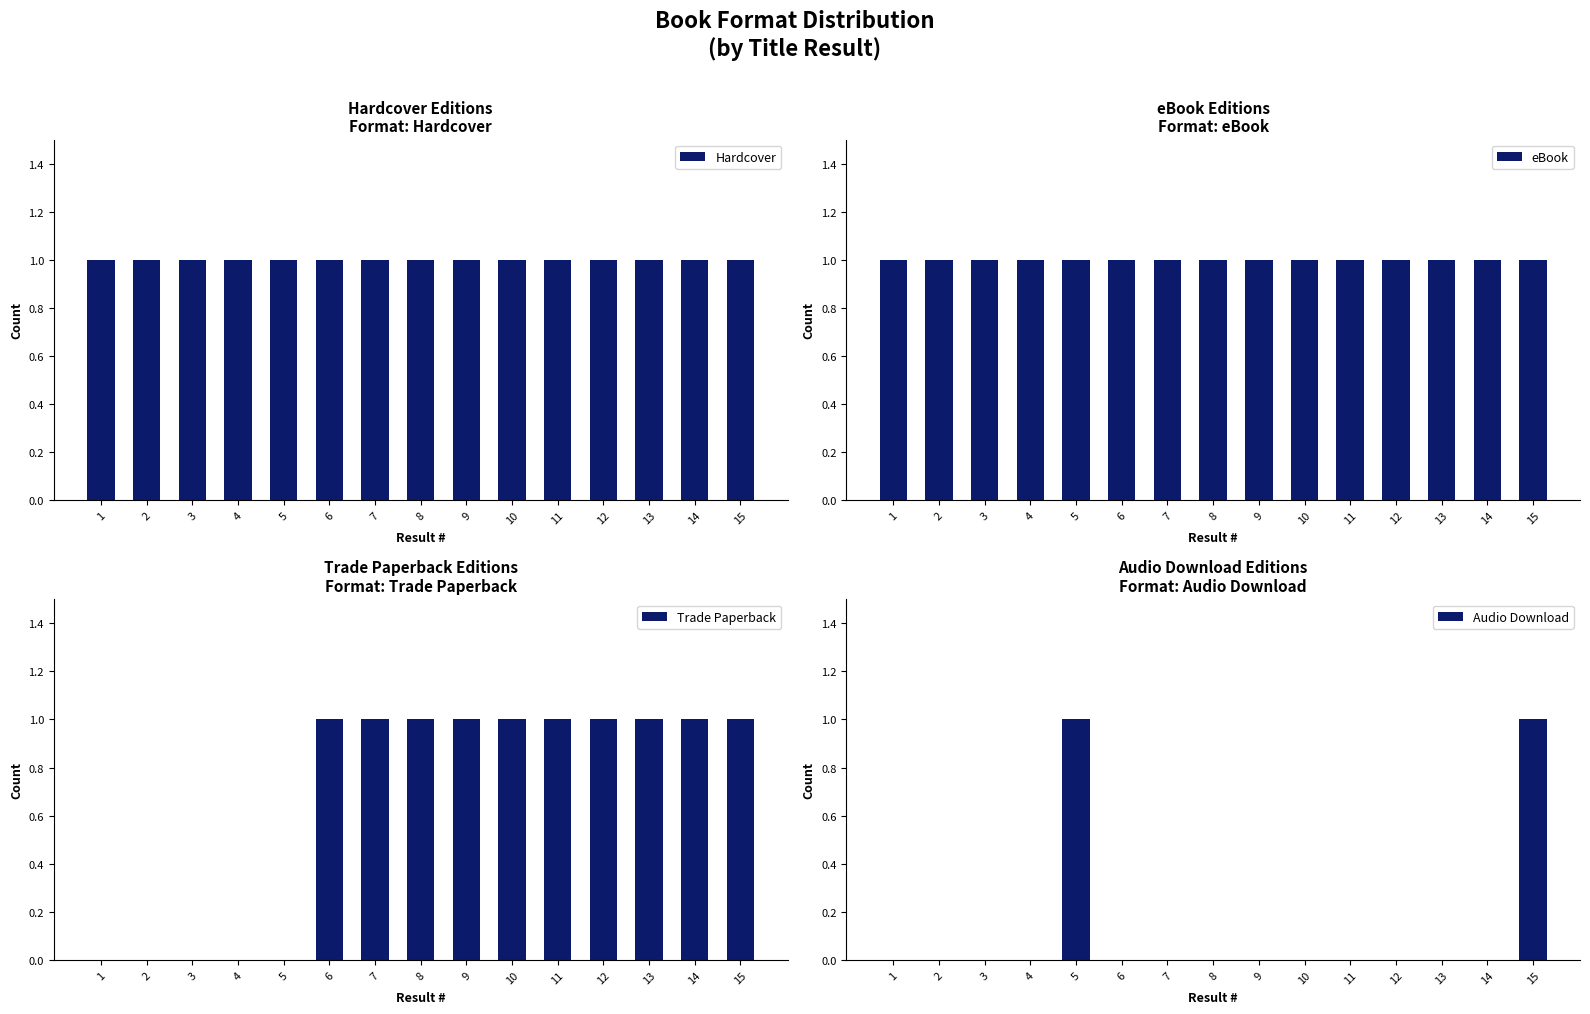

Reading left to right, transcribe all the data shown in this chart.

Hardcover: 1=1	2=1	3=1	4=1	5=1	6=1	7=1	8=1	9=1	10=1	11=1	12=1	13=1	14=1	15=1
eBook: 1=1	2=1	3=1	4=1	5=1	6=1	7=1	8=1	9=1	10=1	11=1	12=1	13=1	14=1	15=1
Trade Paperback: 1=0	2=0	3=0	4=0	5=0	6=1	7=1	8=1	9=1	10=1	11=1	12=1	13=1	14=1	15=1
Audio Download: 1=0	2=0	3=0	4=0	5=1	6=0	7=0	8=0	9=0	10=0	11=0	12=0	13=0	14=0	15=1